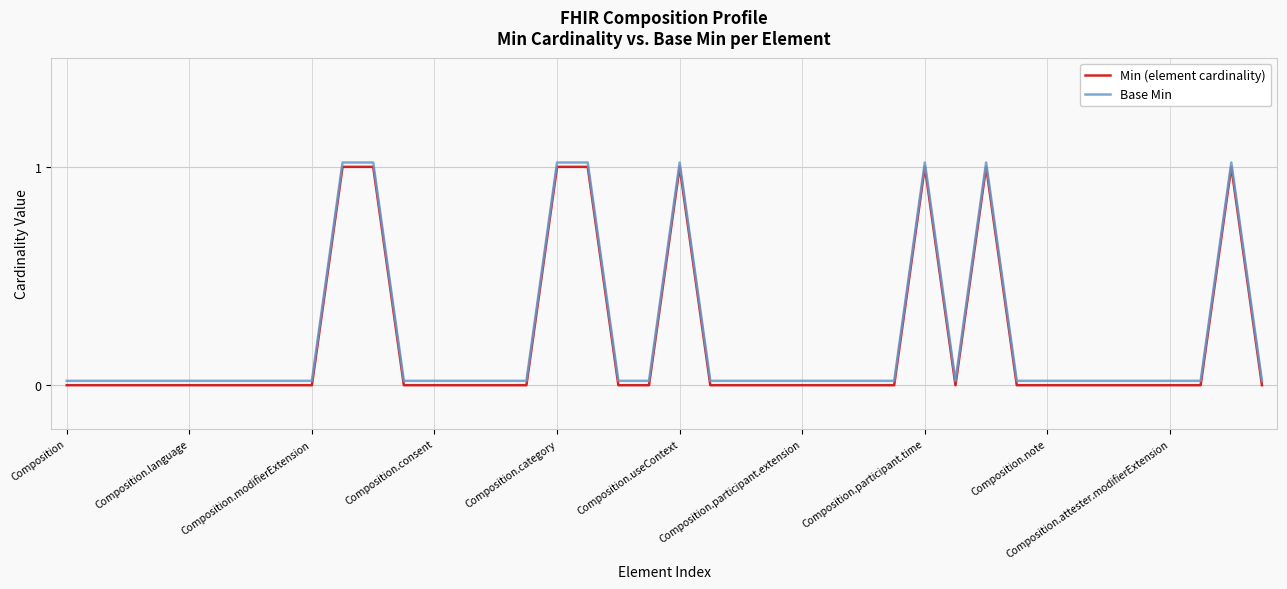

How many lines are shown in the chart?

2